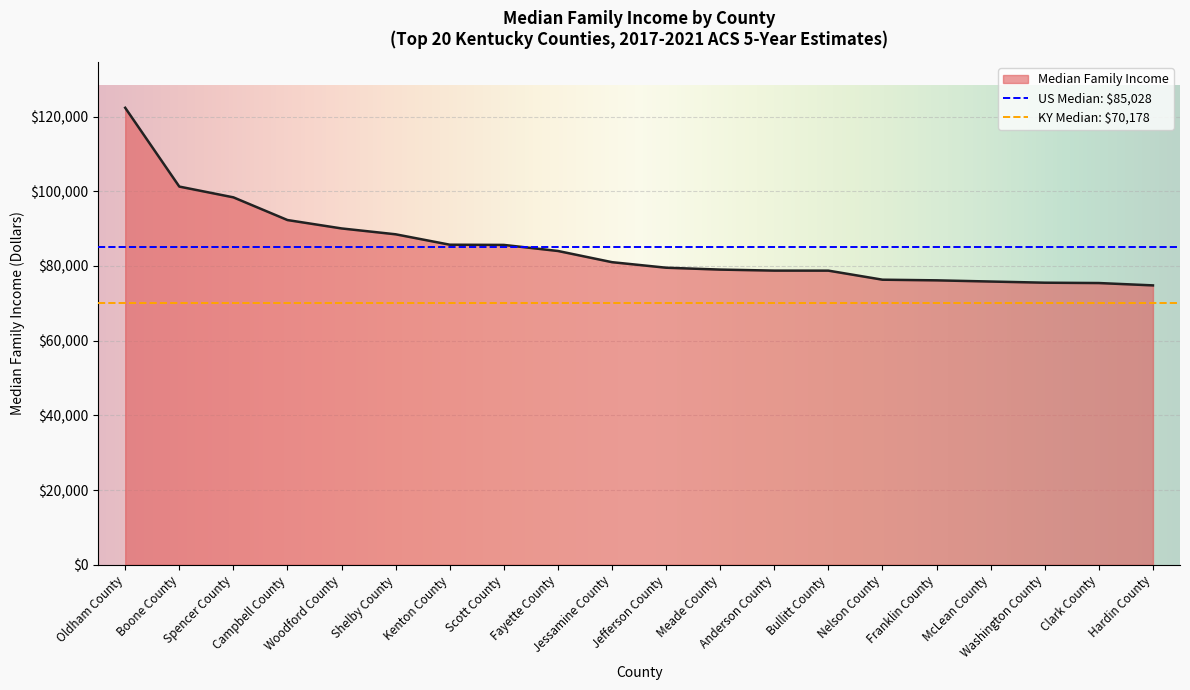

Reading left to right, extract all data points from this chart.

122367	101271	98389	92310	90063	88494	85707	85650	84028	81030	79546	79043	78773	78763	76338	76165	75847	75536	75444	74814